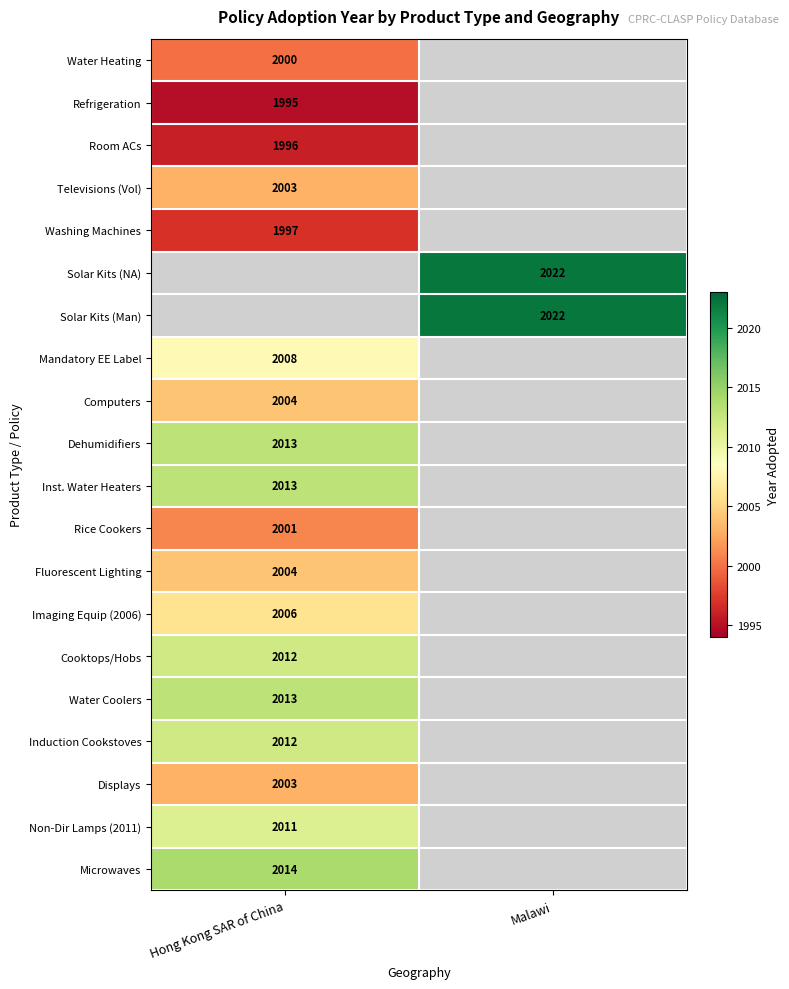

The value of Rice Cookers at Hong Kong SAR of China is 2001. True or false?

True